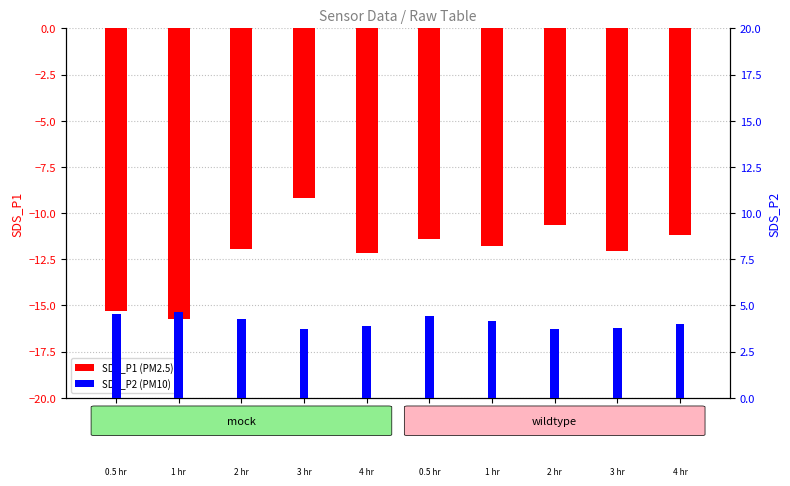

The SDS_P1 (neg) series shows -11.8 at 03:00. True or false?

True